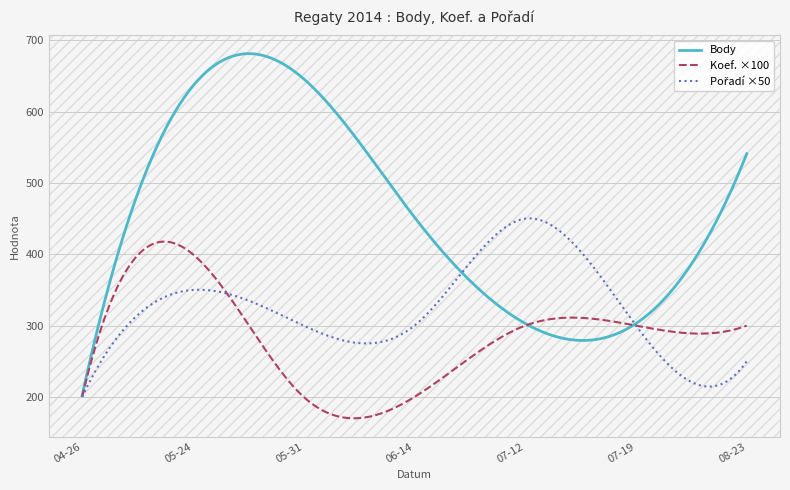

What is the highest value of the Body series?

681.4